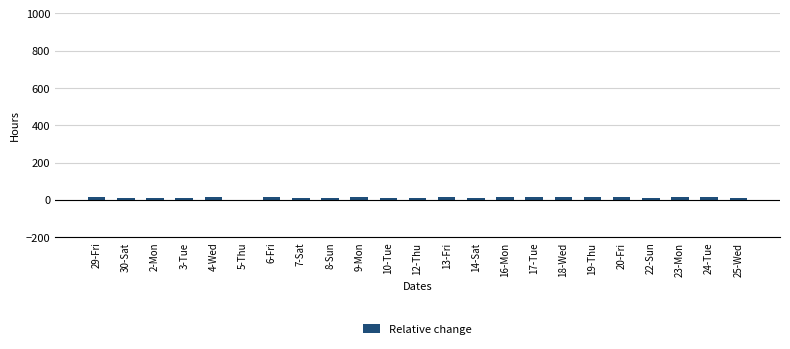

The value at 5-Thu is 0.0. True or false?

True